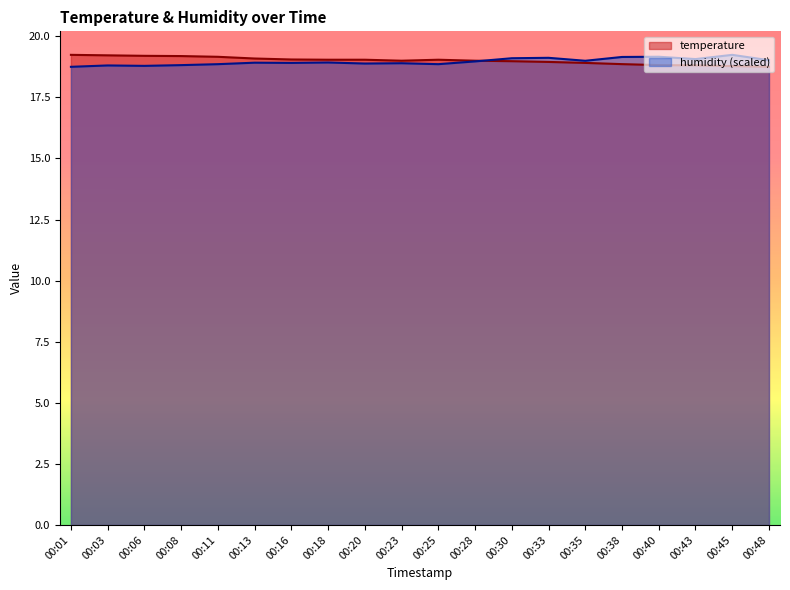

Which has a higher value, 00:35 or 00:43?

00:35